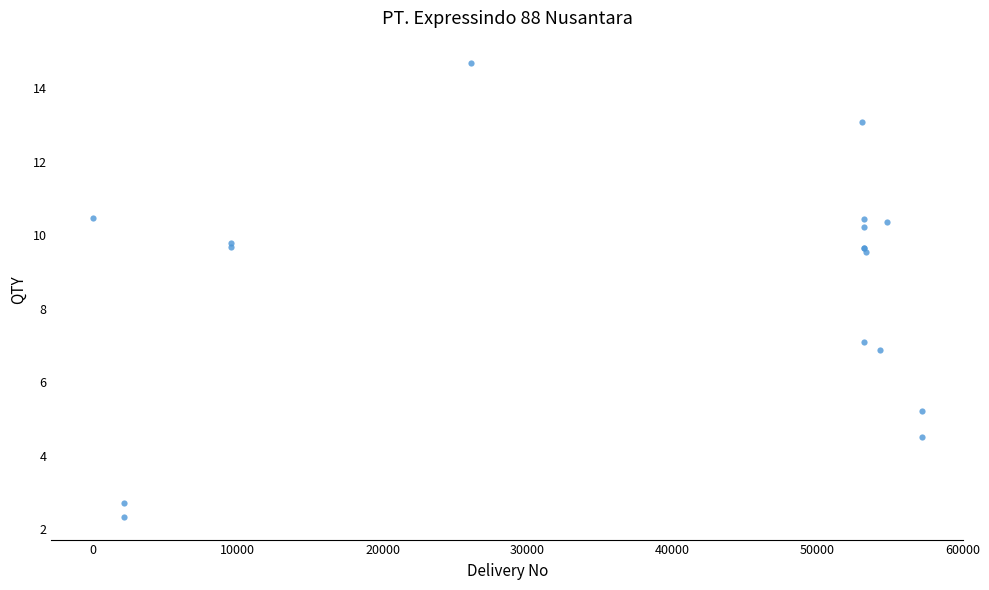

What Y value in the scatter plot is closest to 8?

7.1